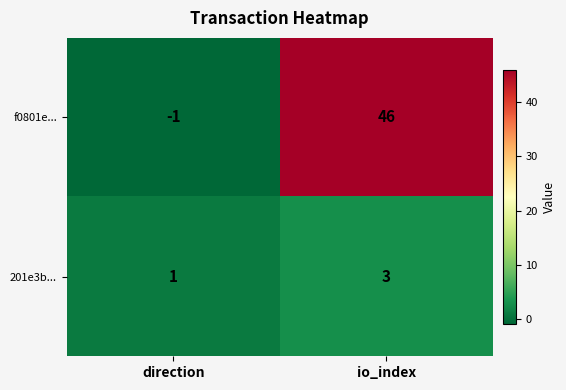

What is the minimum value shown in the chart?

-1